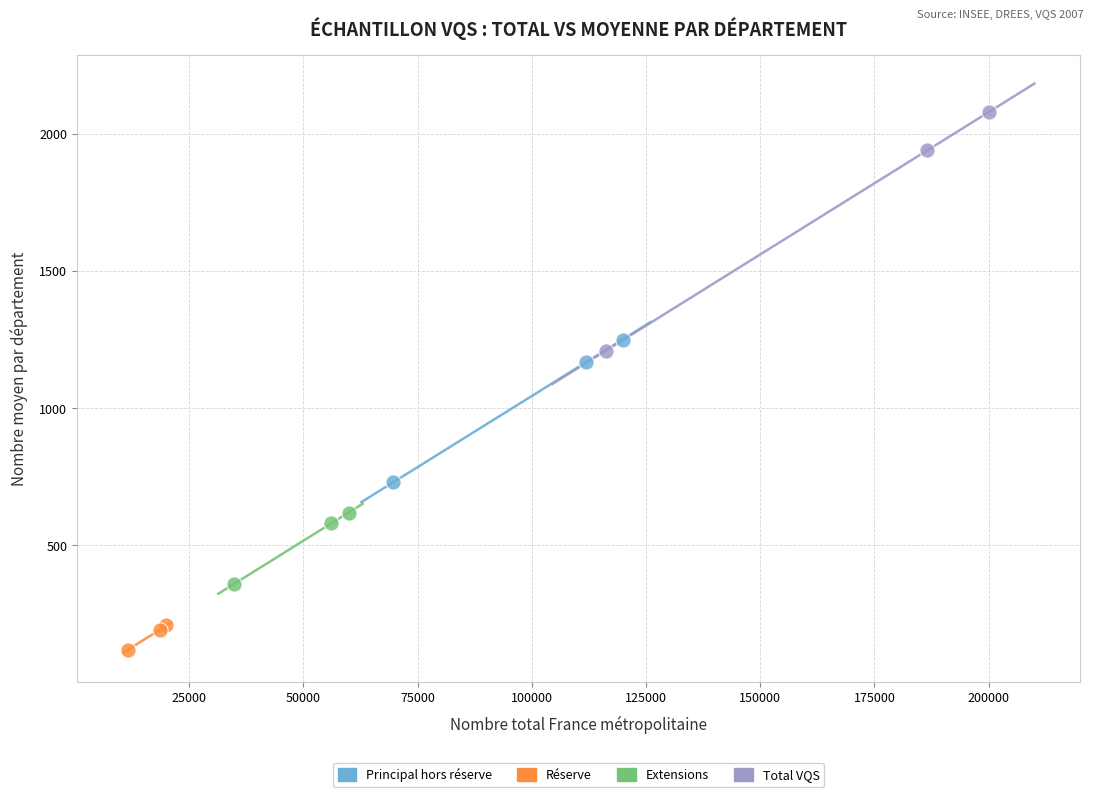

Which series has the widest spread of Y values?

Total VQS